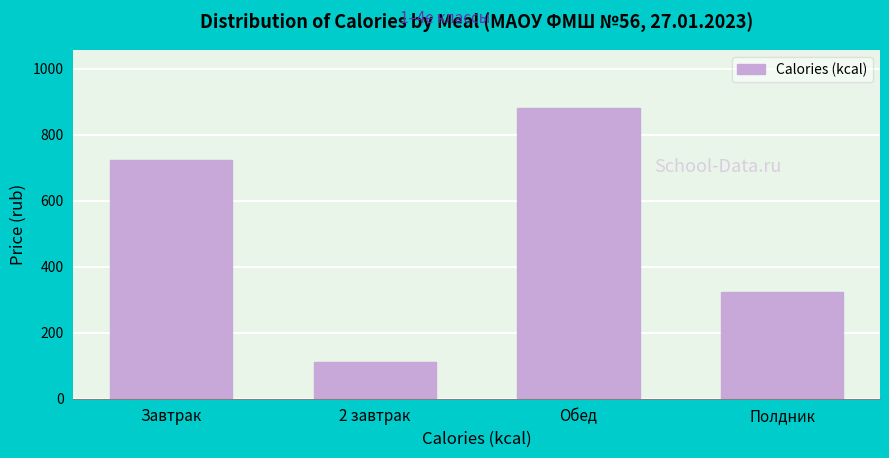

Reading right to left, transcribe all the data shown in this chart.

Полдник=324.0	Обед=881.6	2 завтрак=112.0	Завтрак=724.0